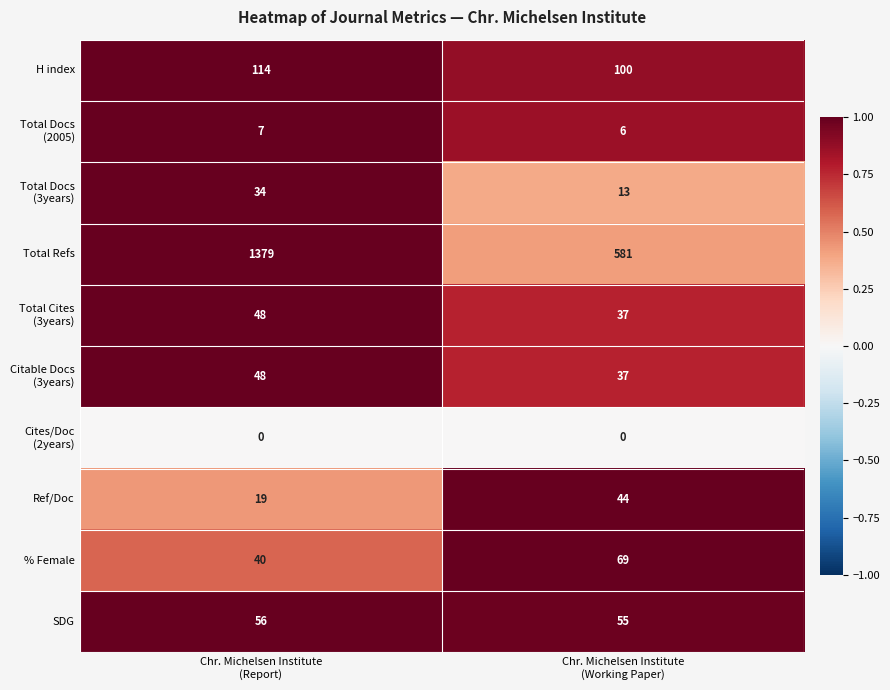

What is the difference between the maximum and minimum values in the H index series?

14